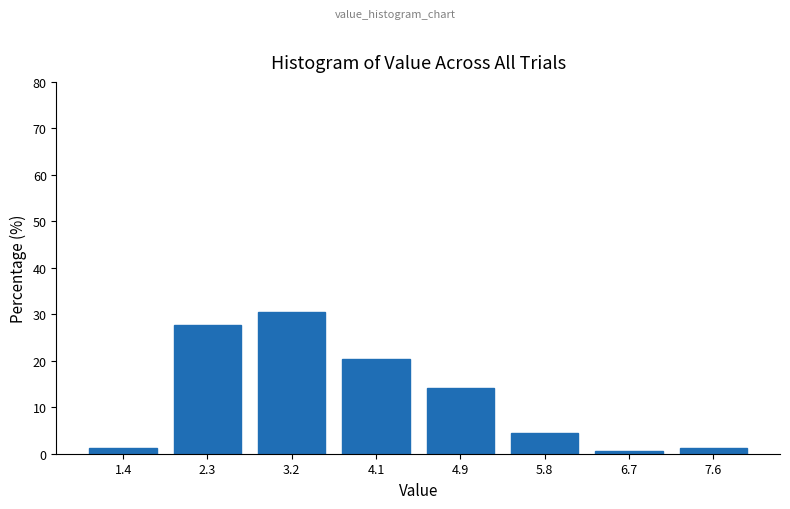

Reading left to right, transcribe this chart: for each bar, give the range it covers on the x-axis and its height. Neither the bar edges nor the heights are printed on the chart, so give them approximately, as read against the axes.

1.0 to 1.9: 1
1.9 to 2.8: 28
2.8 to 3.6: 31
3.6 to 4.5: 20
4.5 to 5.4: 14
5.4 to 6.3: 5
6.3 to 7.1: under 1
7.1 to 8.0: 1